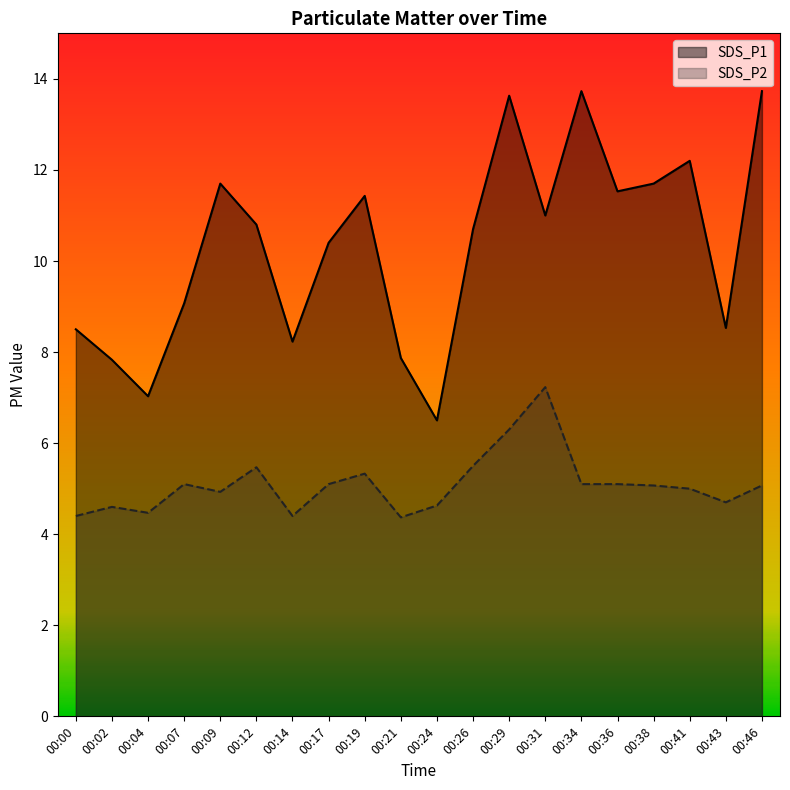

Is it true that SDS_P2 equals 5.0 at 00:41?

True